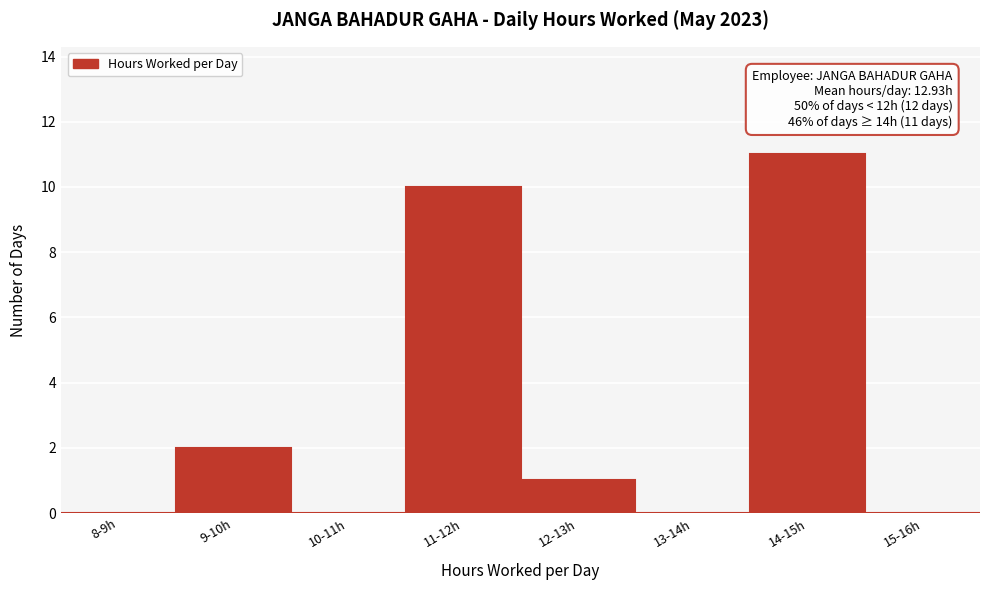

Reading right to left, list all the values displayed in this chart.

15-16h=0	14-15h=11	13-14h=0	12-13h=1	11-12h=10	10-11h=0	9-10h=2	8-9h=0